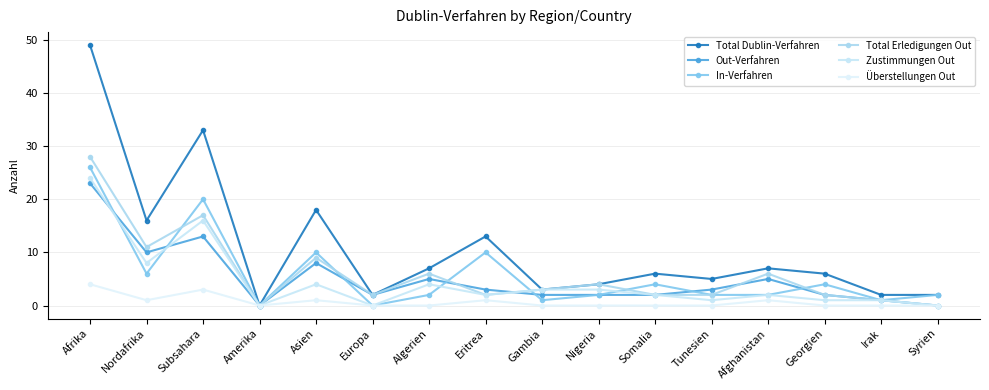

What is the highest value of the In-Verfahren series?

26